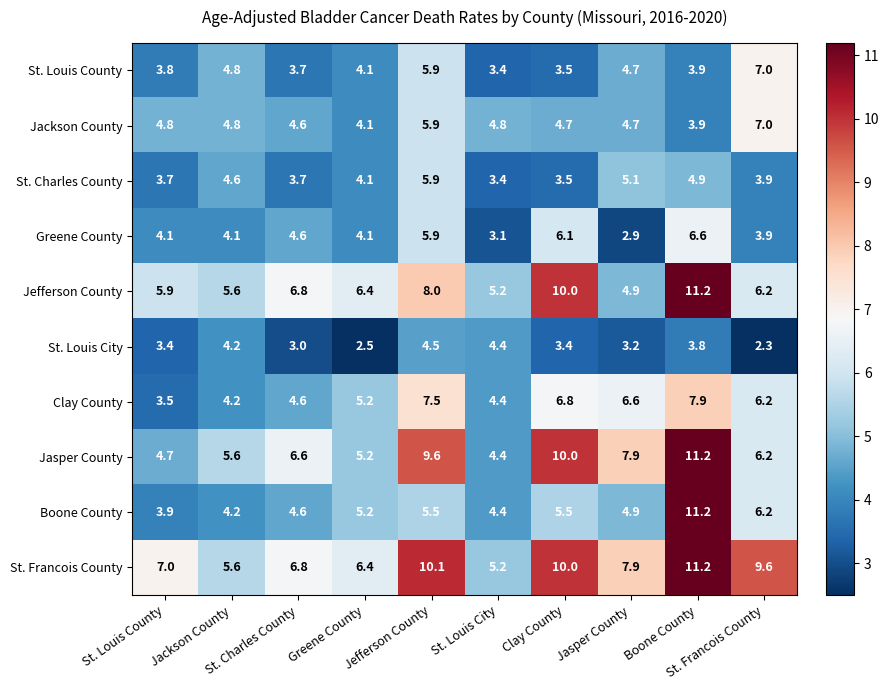

What is the maximum value shown in the chart?

11.2